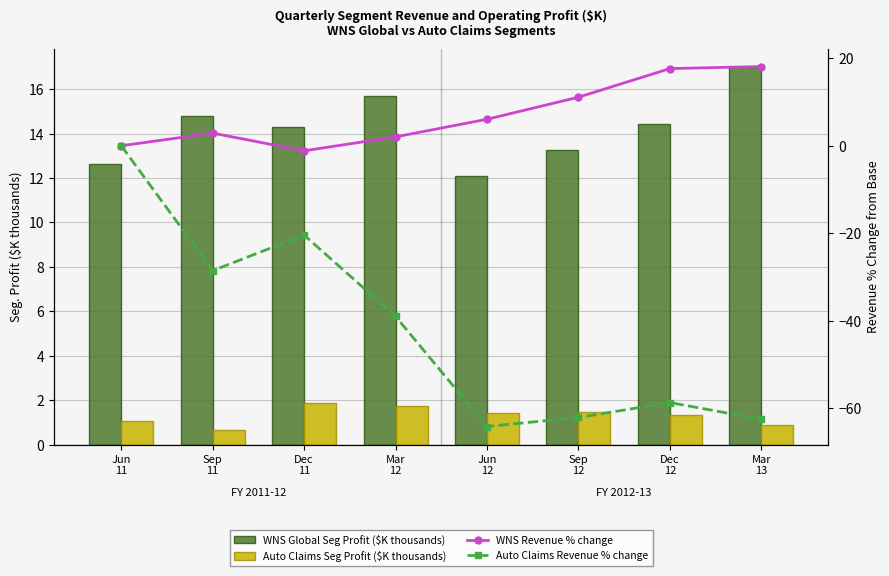

What is the difference between the second highest and minimum values in the WNS Revenue % change series?

18.8